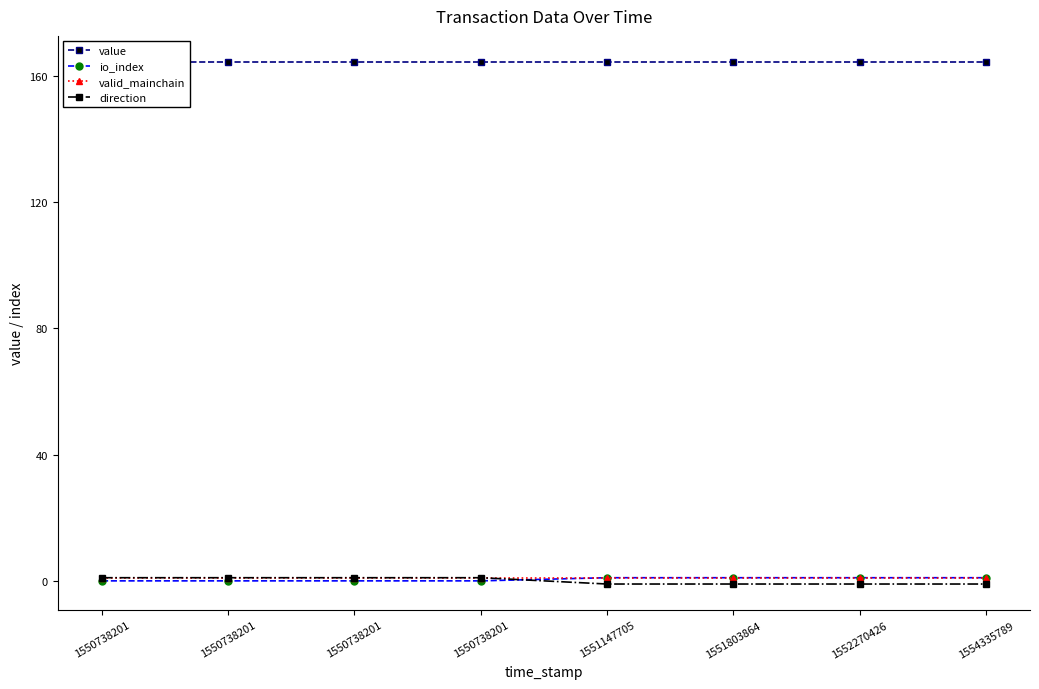

What are all the series names shown in the legend?

value, io_index, valid_mainchain, direction